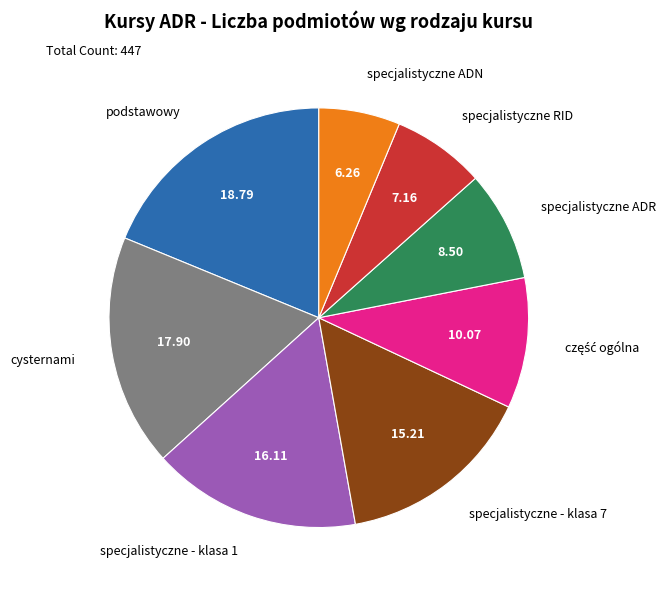

Is there any slice that represents more than half of the pie?

No